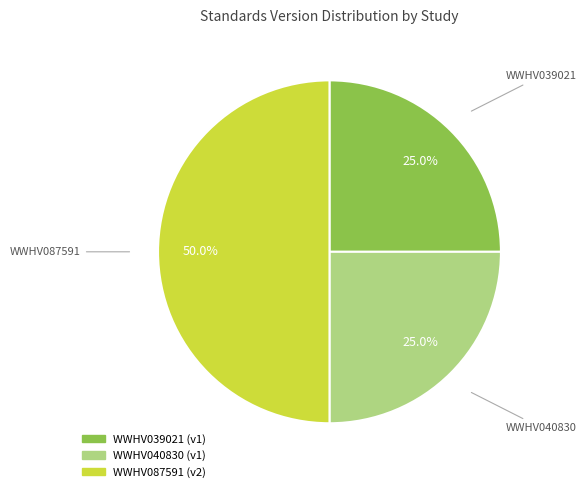

What is the ratio of the value at WWHV040830 to the value at WWHV039021?

1.0